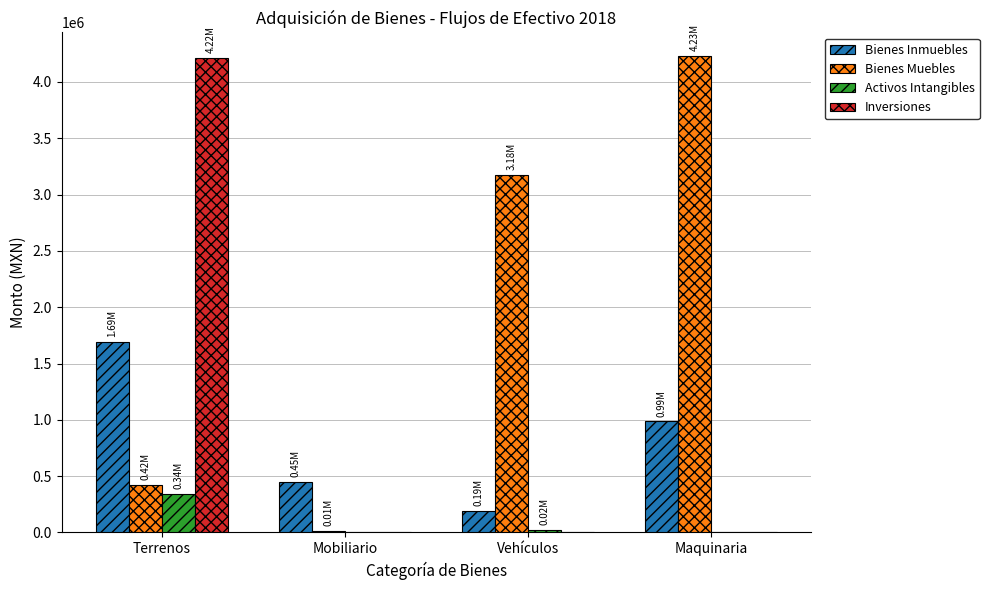

What is the sum of the Bienes Inmuebles values at Maquinaria and Terrenos?

2681219.4